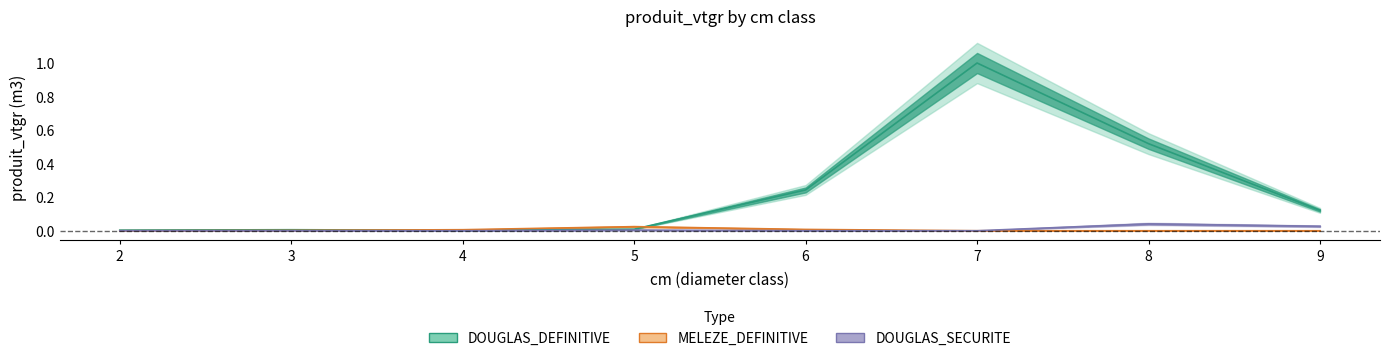

Reading left to right, extract all data points from this chart.

DOUGLAS_DEFINITIVE: 0.0	0.0	0.0	0.0	0.2	1.0	0.5	0.1
MELEZE_DEFINITIVE: 0.0	0.0	0.0	0.0	0.0	0.0	0.0	0.0
DOUGLAS_SECURITE: 0.0	0.0	0.0	0.0	0.0	0.0	0.0	0.0